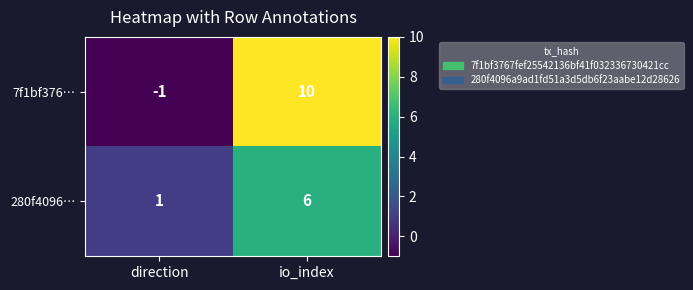

Reading left to right, list all the values displayed in this chart.

7f1bf376…: -1	10
280f4096…: 1	6